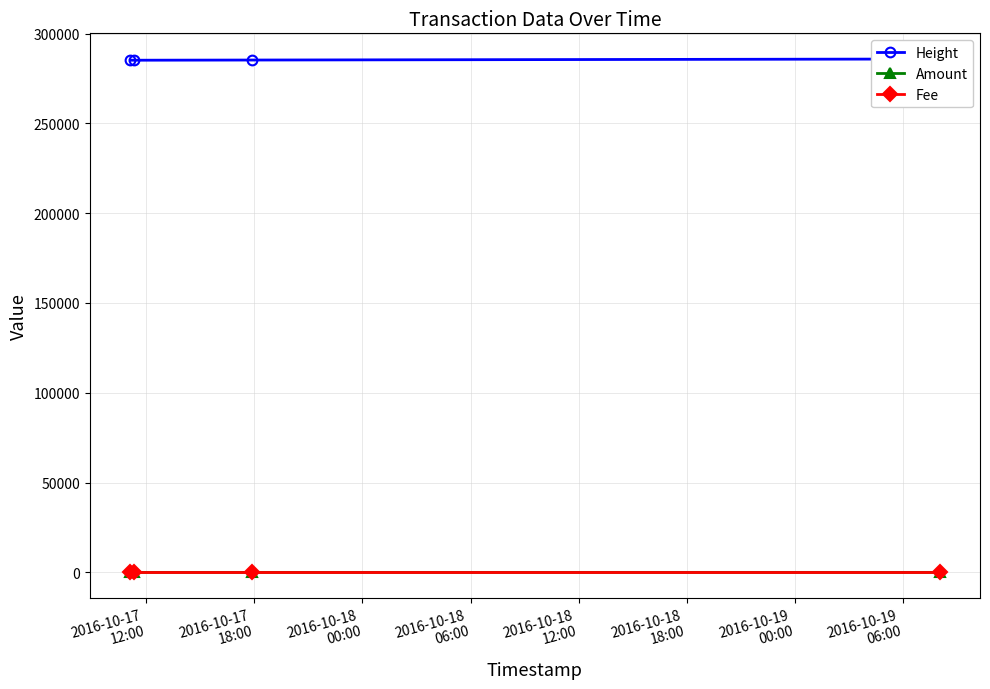

True or false: Fee has more than 1 interior local peaks.

False